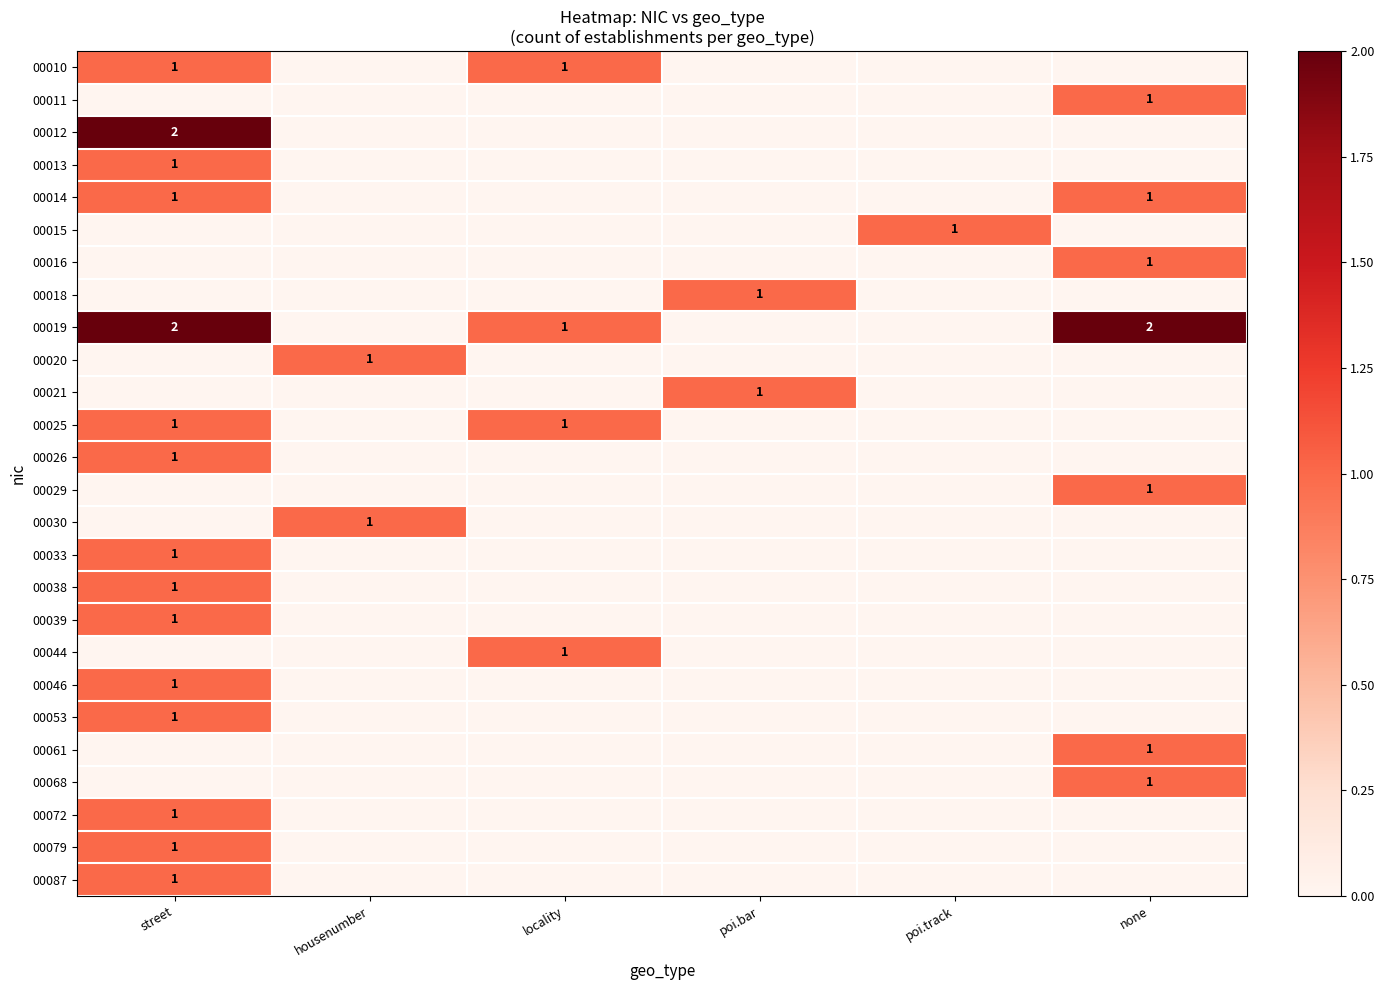

The 00011 series shows 1 at none. True or false?

True